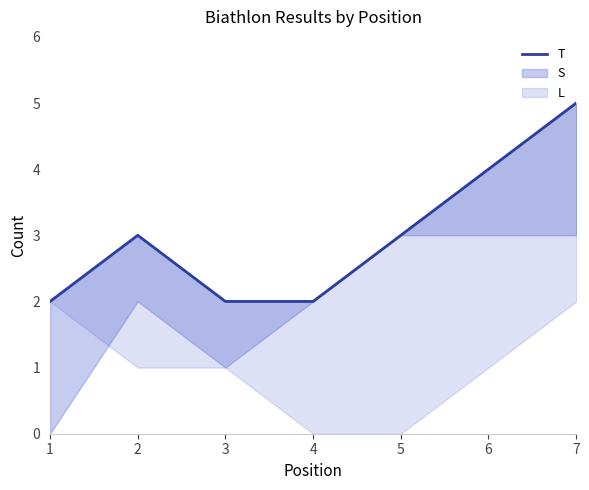

What is the maximum value shown in the chart?

5